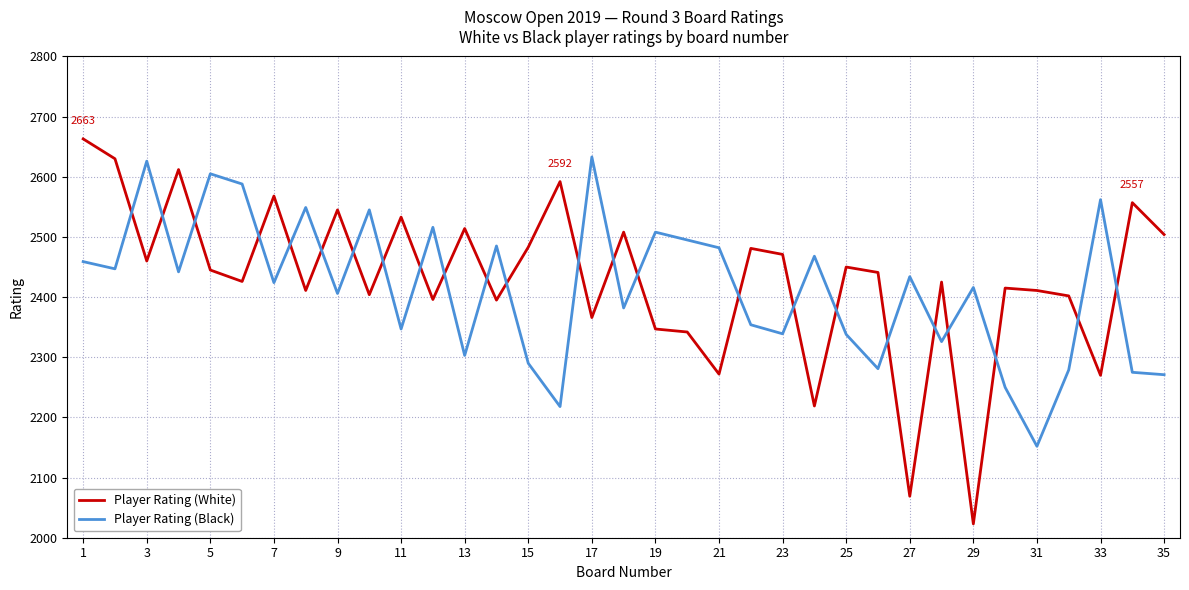

What is the greatest value displayed?

2663